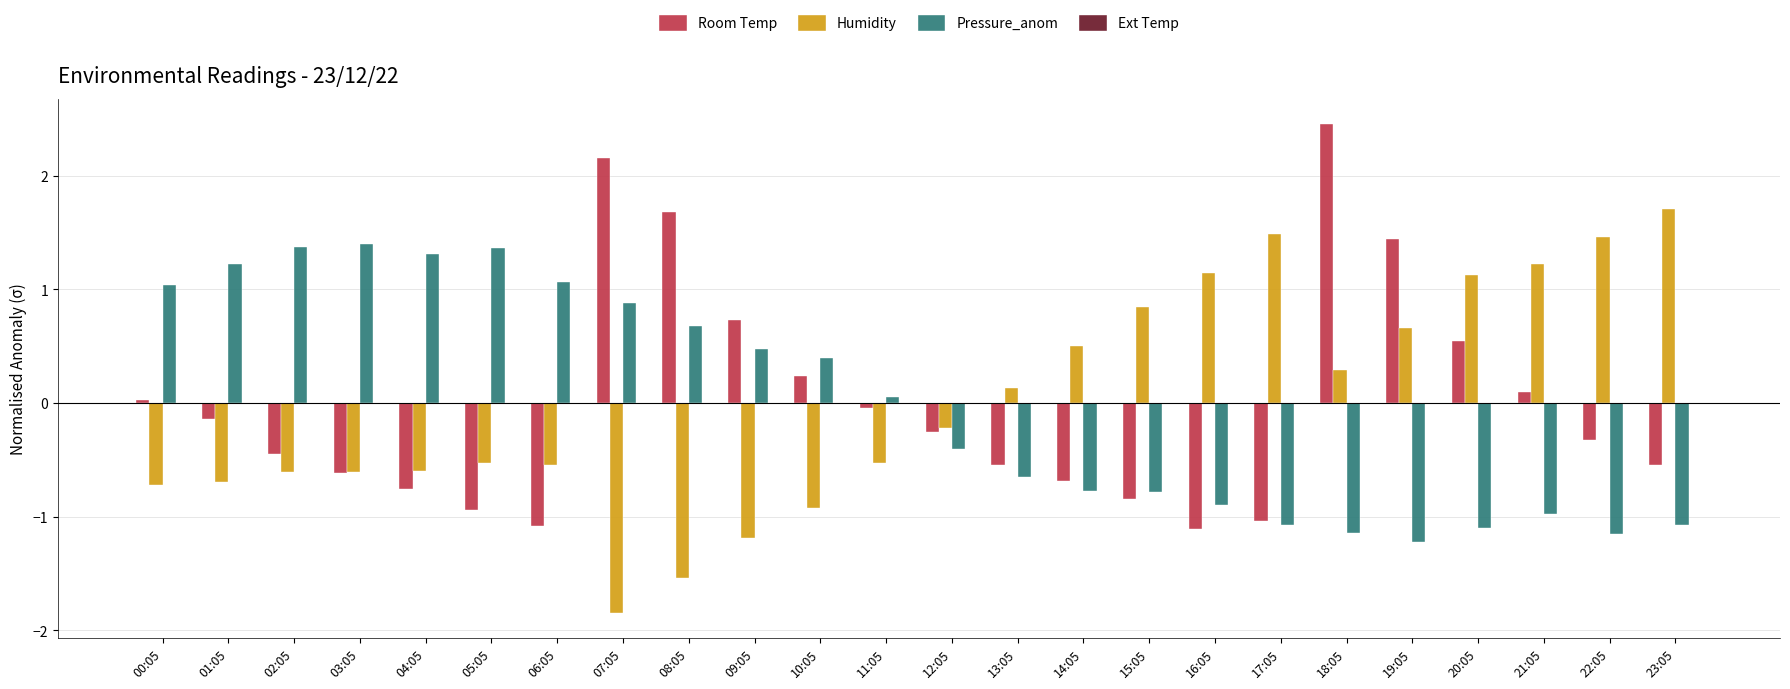

Where does the Pressure_anom series first go above 0?

00:05